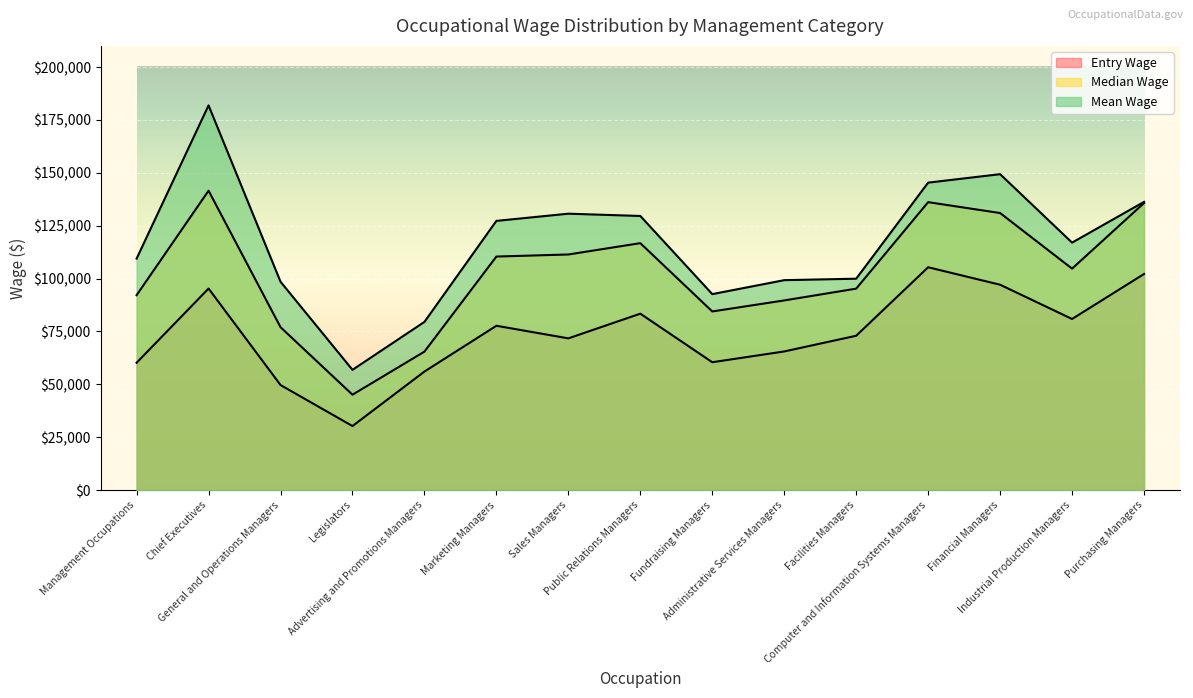

What are all the series names shown in the legend?

Entry Wage, Mean Wage, Median Wage